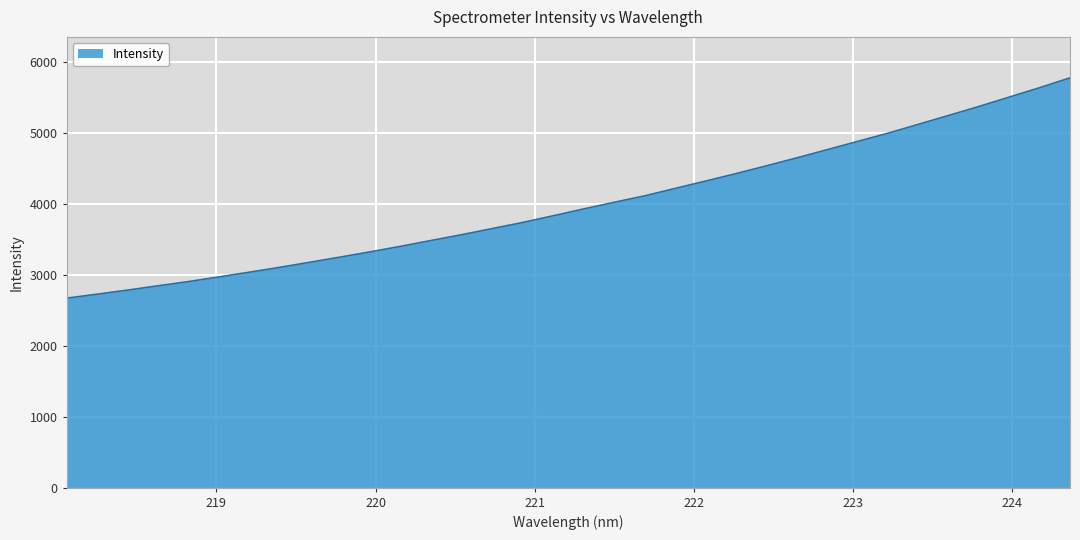

What is the difference between the maximum and minimum values?

3103.6